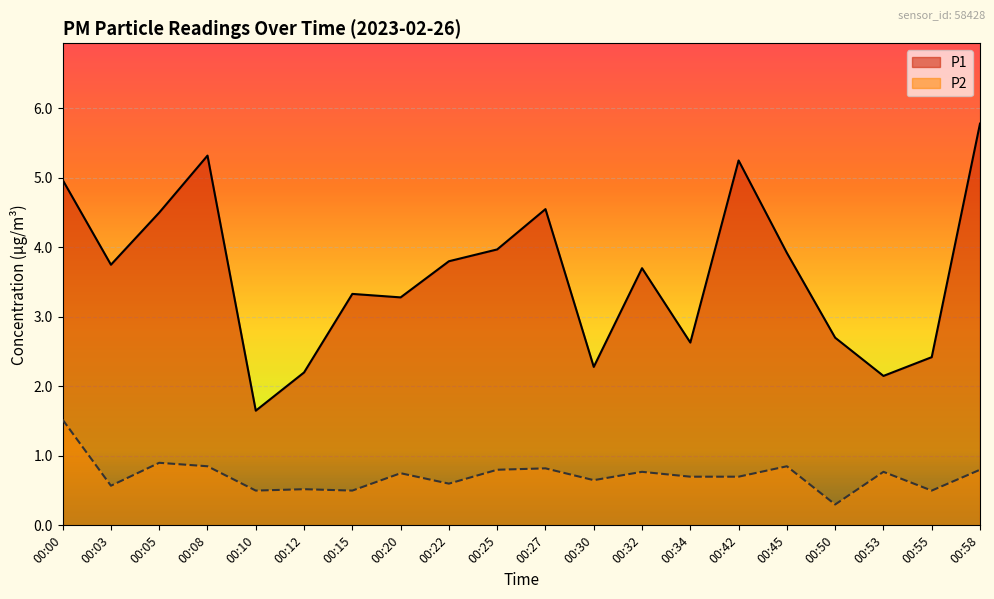

Is the value of P1 at 00:42 greater than the value of P2 at 00:05?

Yes